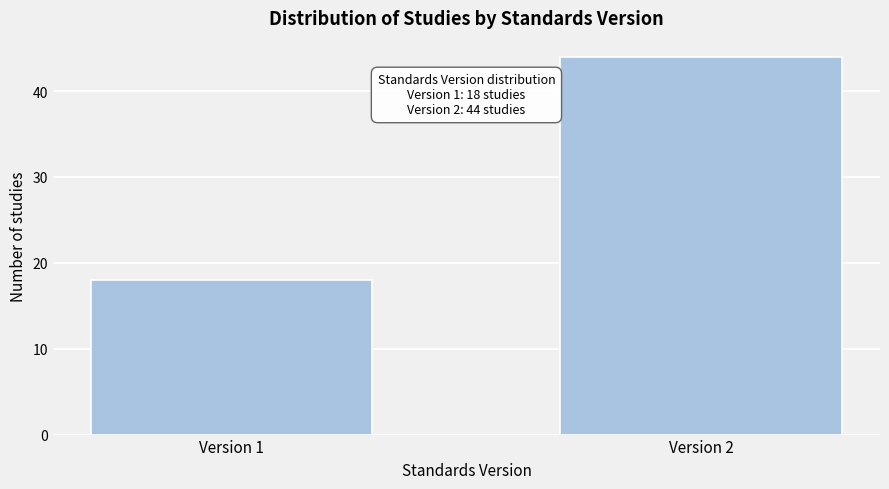

Reading right to left, list all the values displayed in this chart.

Version 2=44	Version 1=18